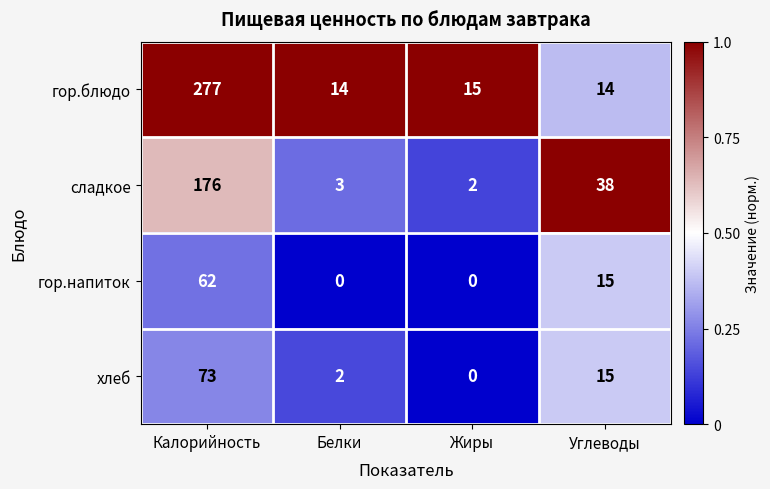

Which series has the largest total across all categories?

гор.блюдо